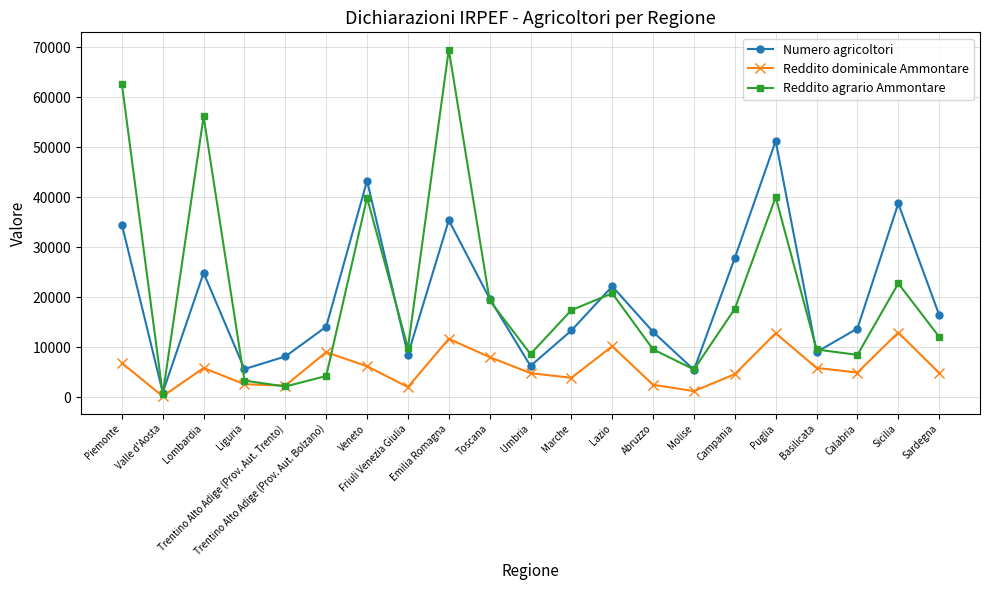

What is the lowest value of the Reddito dominicale Ammontare series?

158